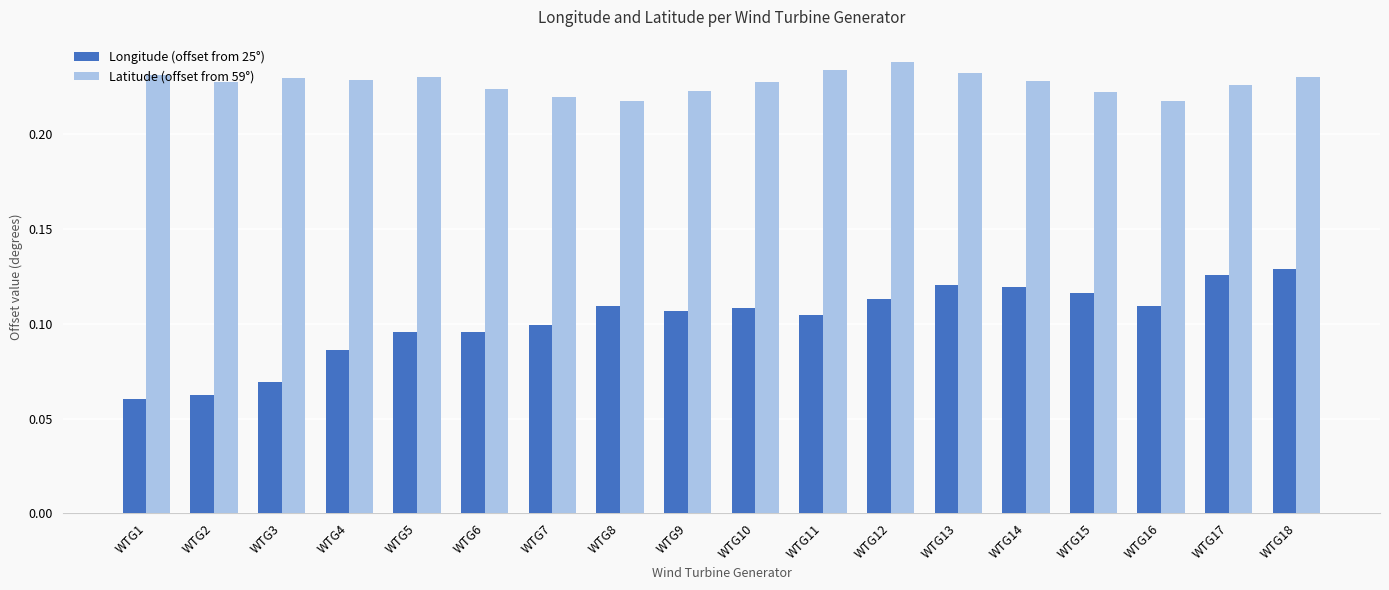

Count the Latitude (offset from 59°) values in the range 0 to 1.

18